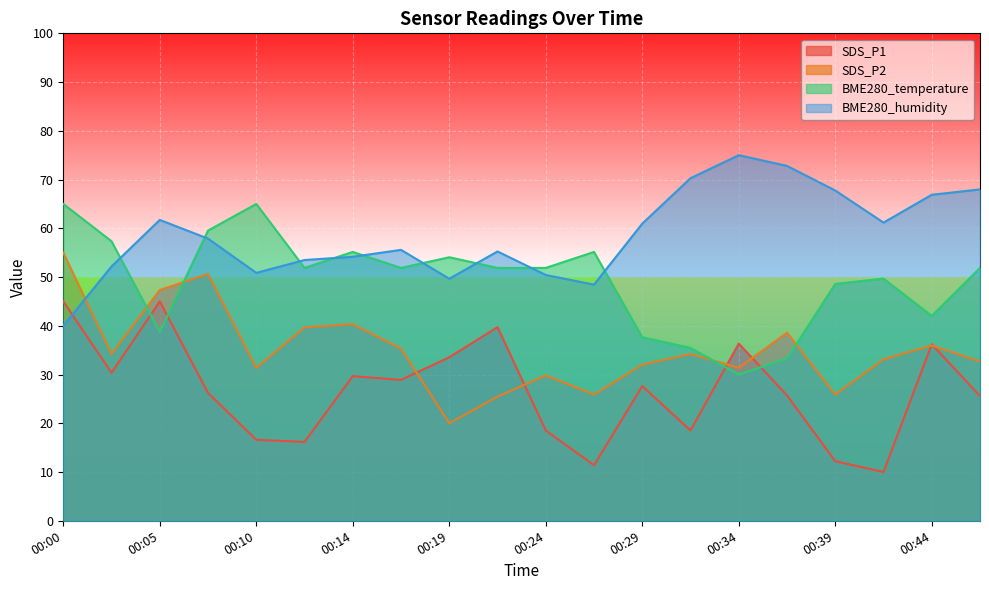

What is the difference between the highest and lowest values at 00:05?

23.0